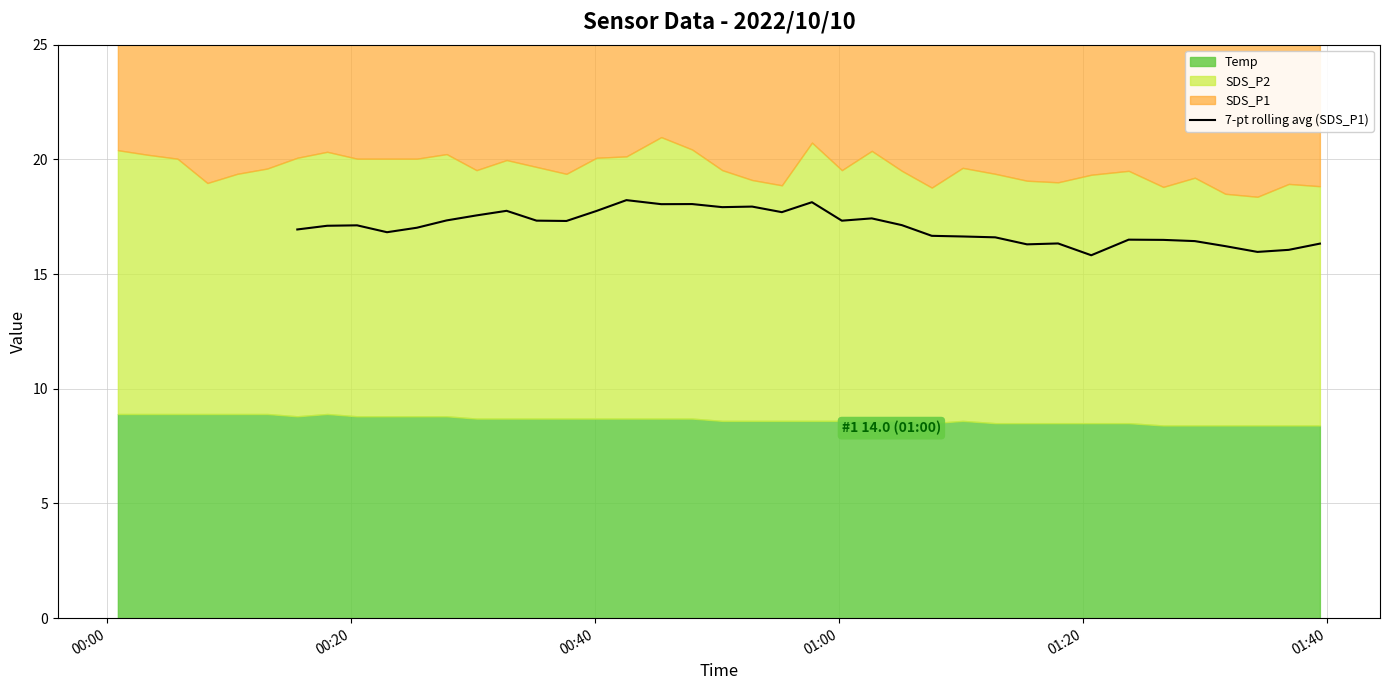

How many points are lower than both their immediate neighbors (excluding endpoints)?

9